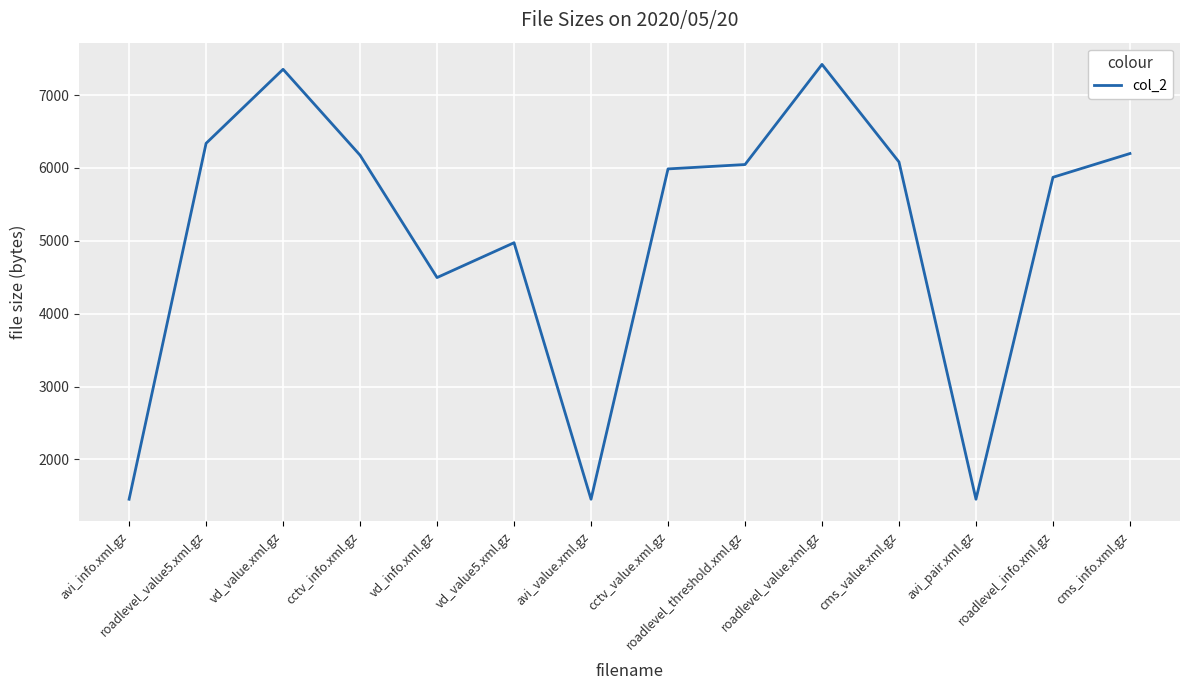

Which label corresponds to the largest value in the chart?

roadlevel_value.xml.gz